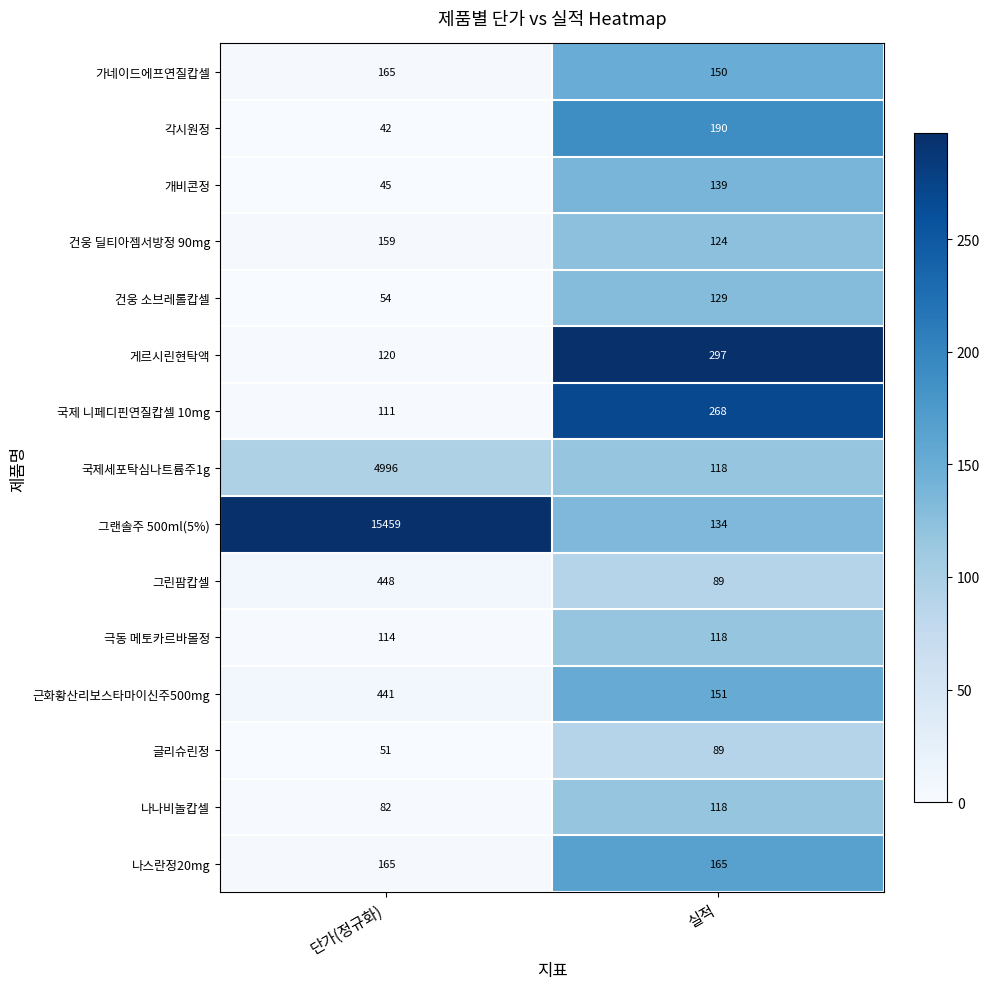

Count the number of categories in the chart.

2